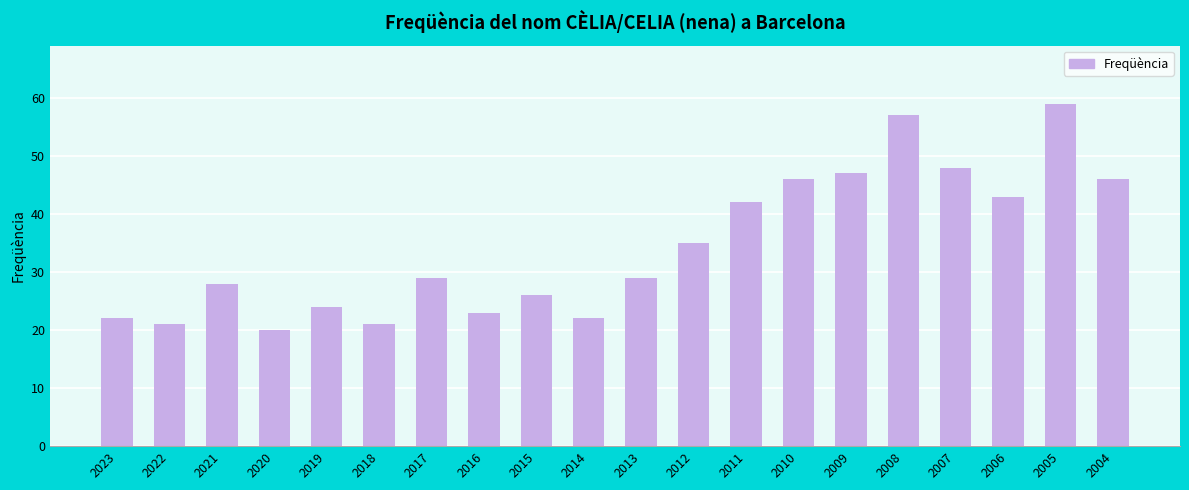

The chart shows a value of 20 at 2020. True or false?

True